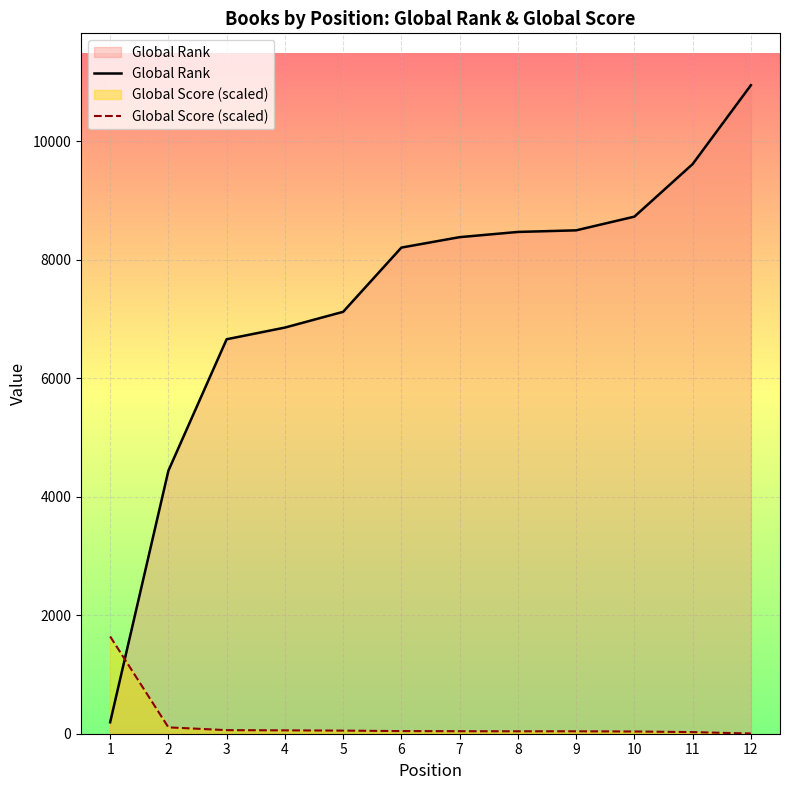

Rank the series by their maximum value, from highest to lowest.

Global Rank, Global Score (scaled)